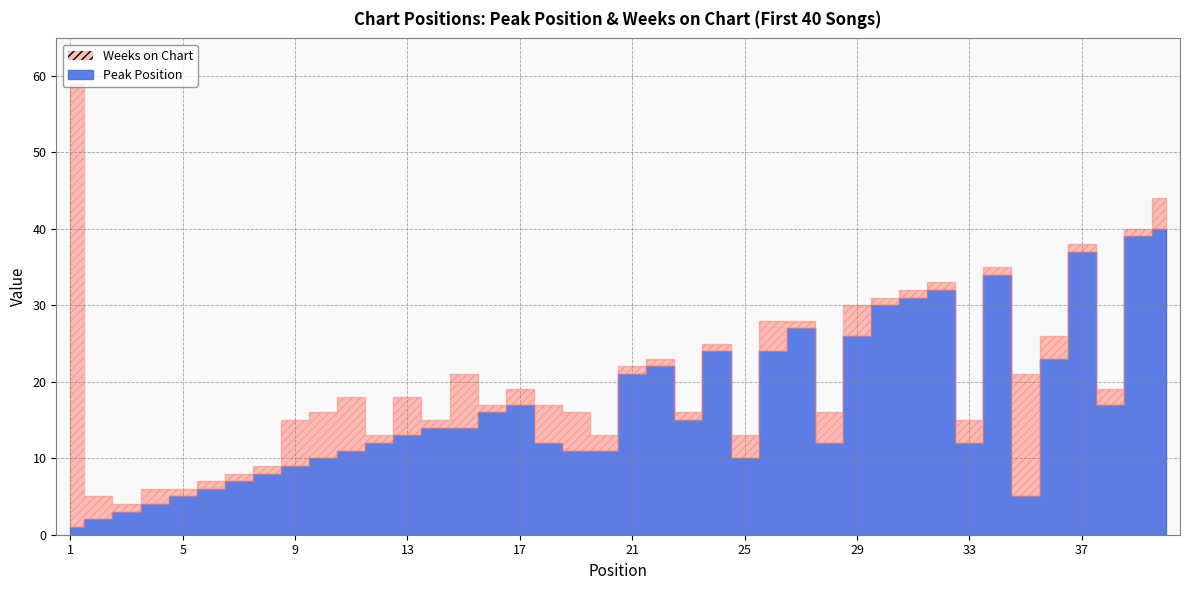

At which label is Peak Position closest to 20?

21